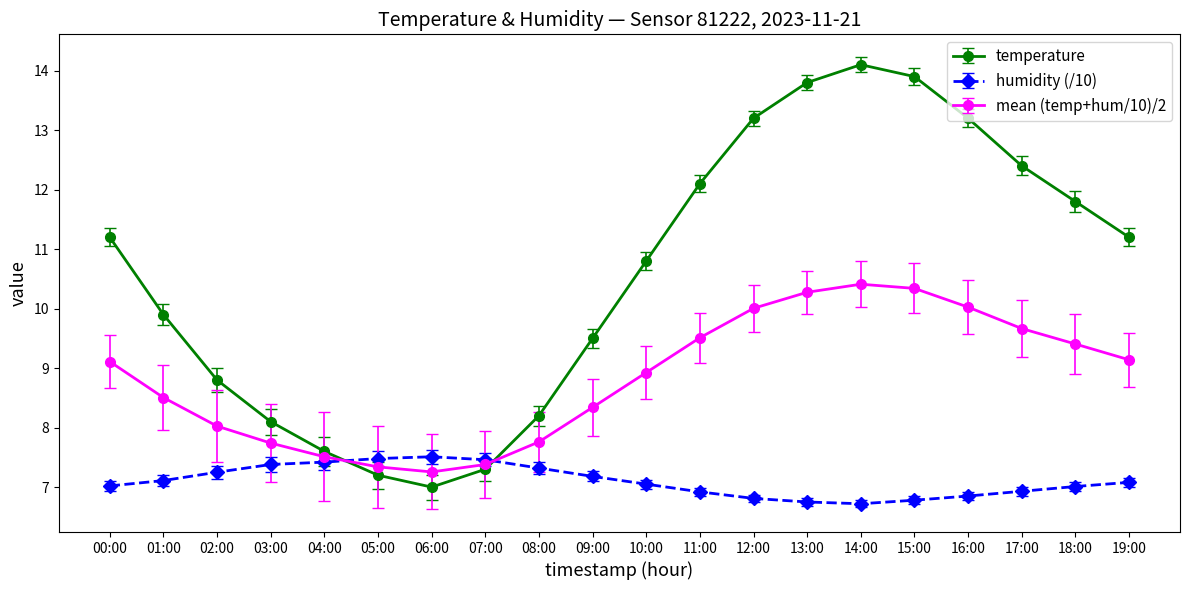

Is it true that temperature equals 9.5 at 09:00?

True